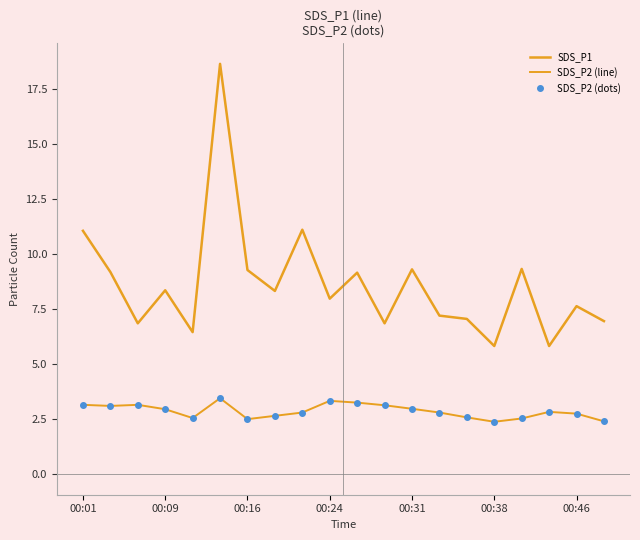

Does the chart display data point markers on the line(s)?

No